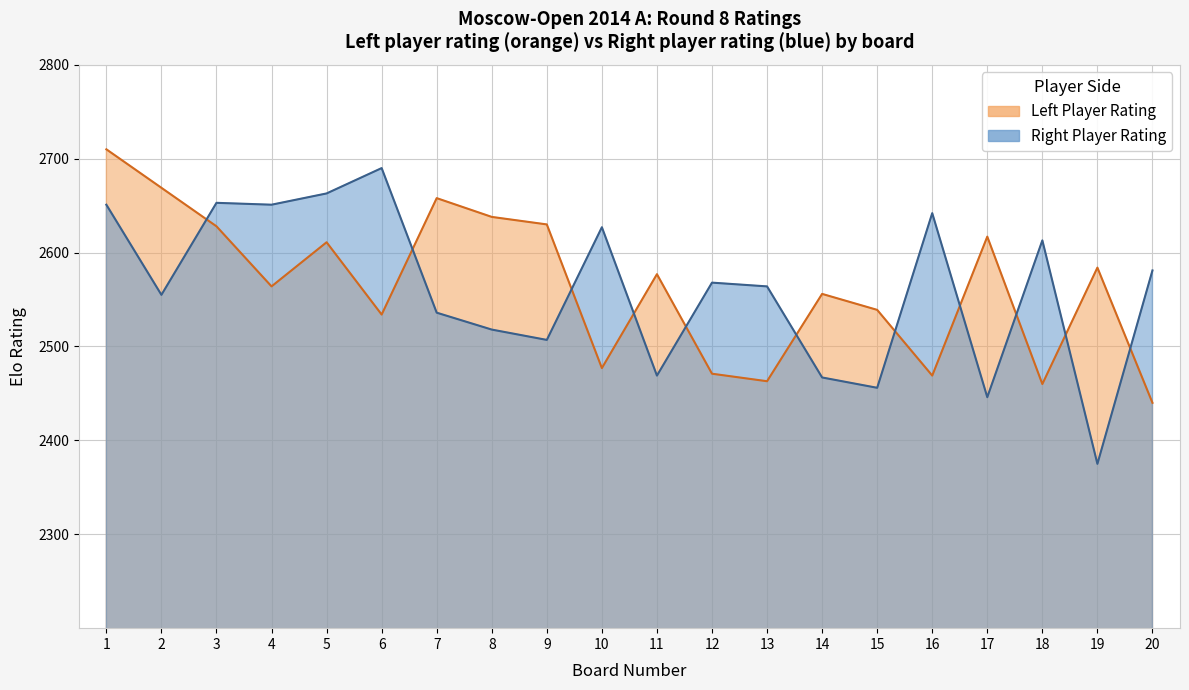

True or false: Right Rating and Left Rating intersect in this chart.

True